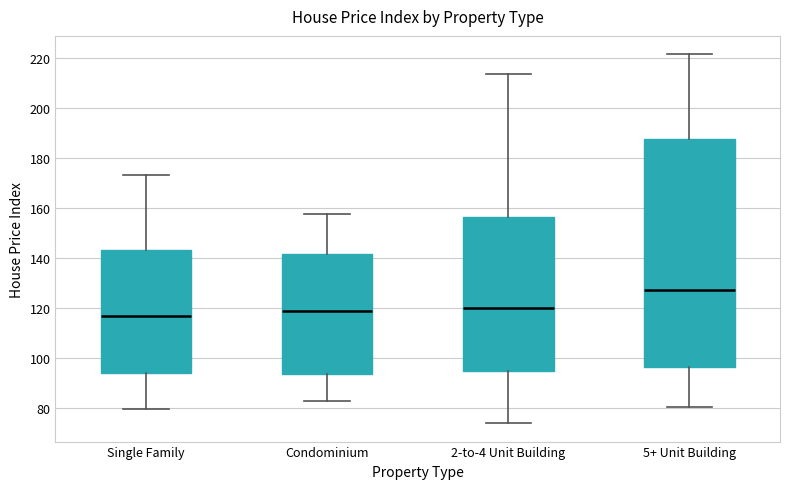

Reading left to right, transcribe this box plot: for each box, give where its median line is, the range the box spans, and where its two whiskers end, as read against the y-axis. The values are not printed on the chart, so give them approximately, as read against the axis.

Single Family: median 116, box 94 to 144, whiskers 80 to 174
Condominium: median 118, box 94 to 142, whiskers 82 to 158
2-to-4 Unit Building: median 120, box 94 to 156, whiskers 74 to 214
5+ Unit Building: median 128, box 96 to 188, whiskers 80 to 222